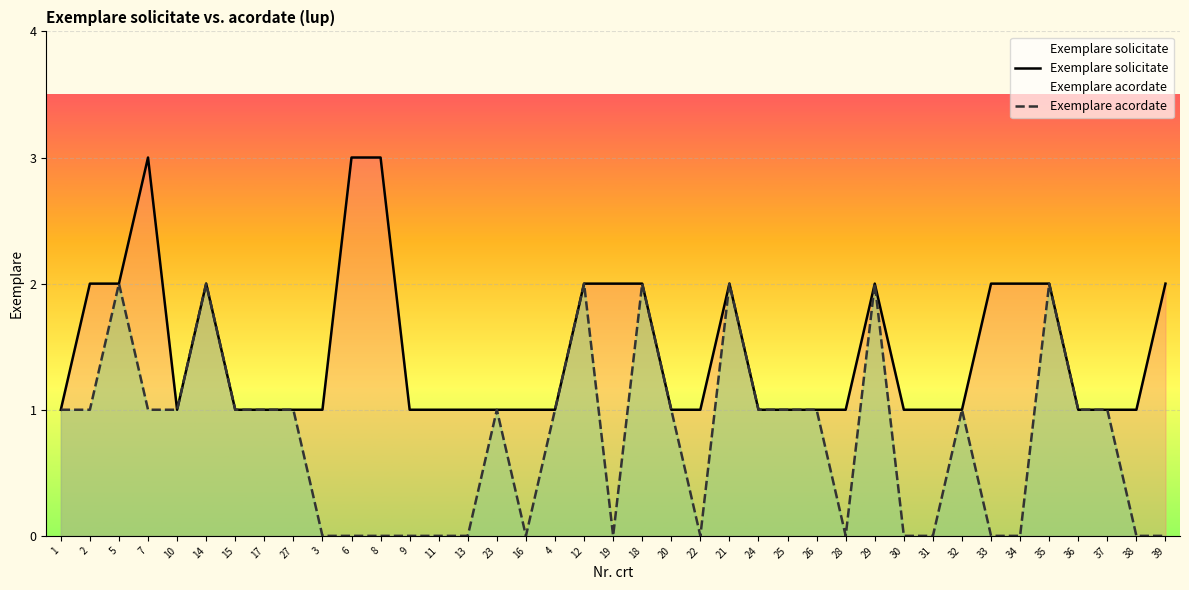

True or false: Exemplare solicitate and Exemplare acordate intersect in this chart.

False